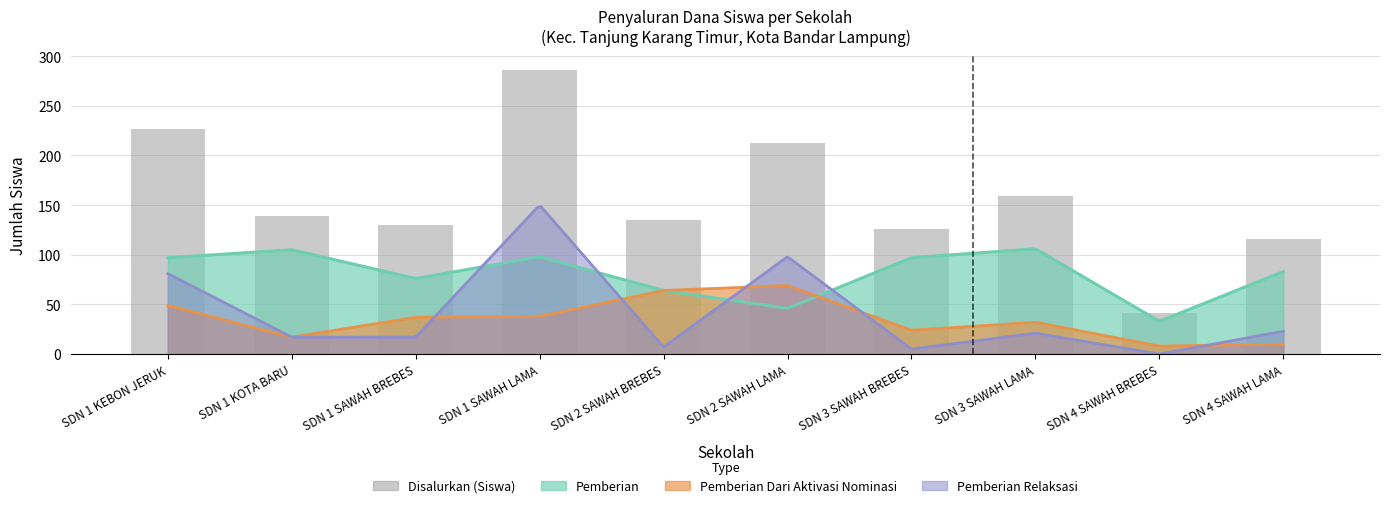

What position from the left is SDN 1 SAWAH BREBES?

3